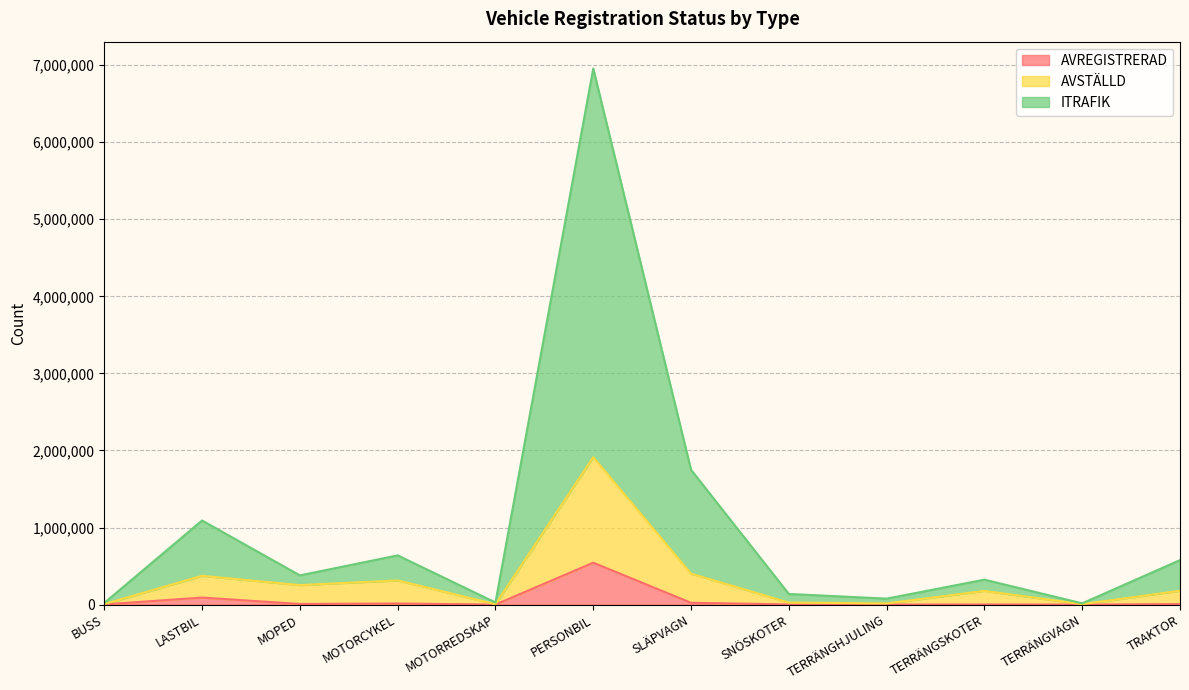

What is the average value of the AVSTÄLLD series?

305621